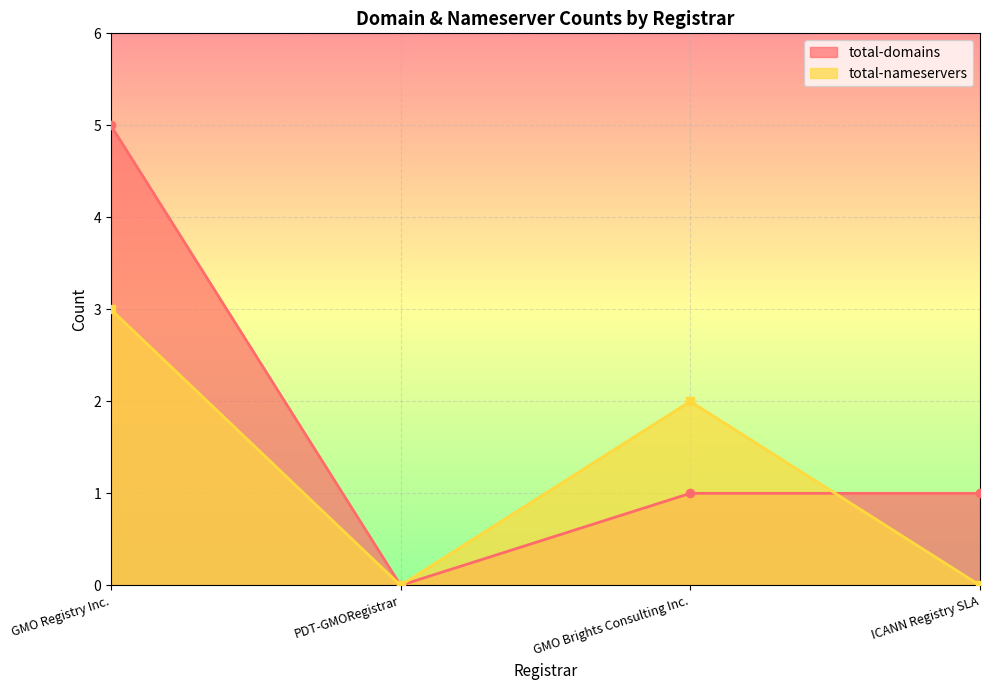

Where is the first local maximum for total-nameservers?

GMO Brights Consulting Inc.